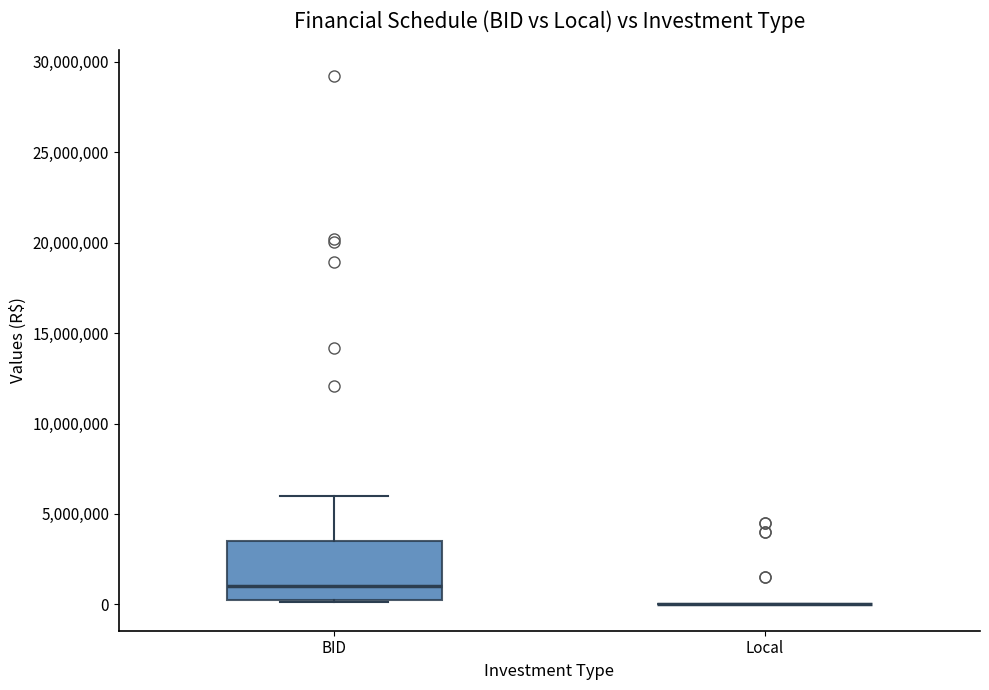

Reading left to right, read every box against the y-axis: the position of its median line, the range the box covers, and the ends of its whiskers. The values are not printed on the chart, so give them approximately, as read against the axis.

BID: median 1000000, box 500000 to 3500000, whiskers 0 to 6000000
Local: box collapsed to a line at 0, whiskers 0 to 0